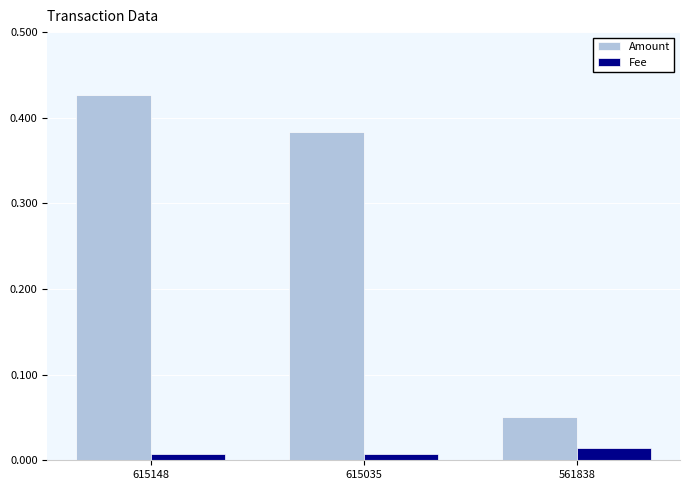

The Amount series shows 0.2 at 615035. True or false?

False